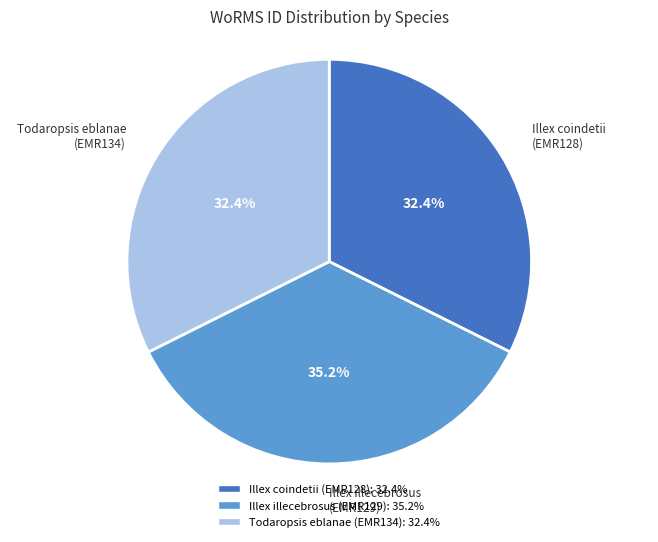

Approximately how many times larger is the value at Illex coindetii compared to Illex illecebrosus?

0.9